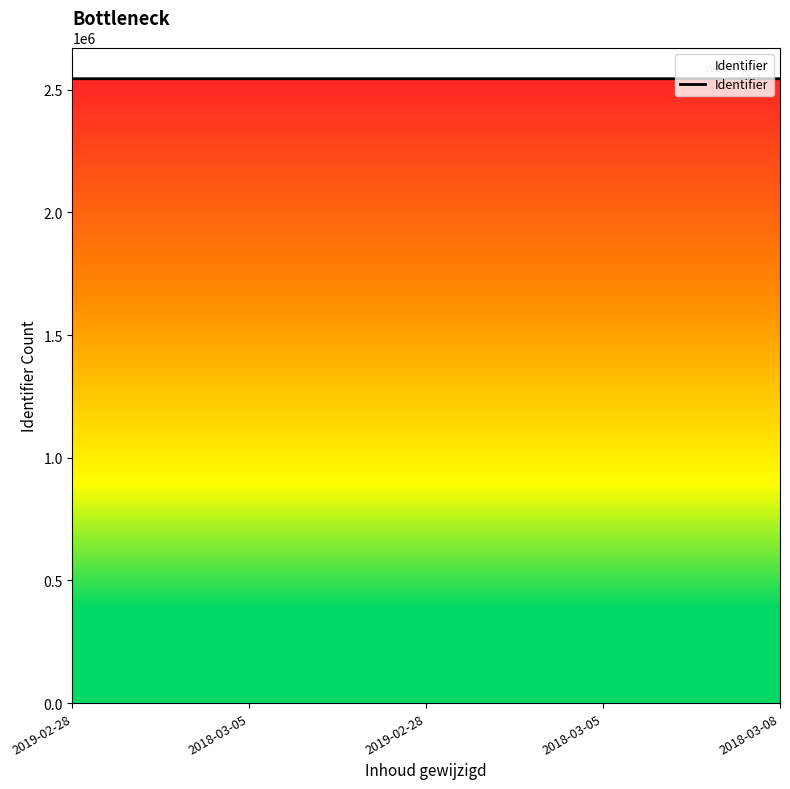

Does the chart display data point markers on the line(s)?

No